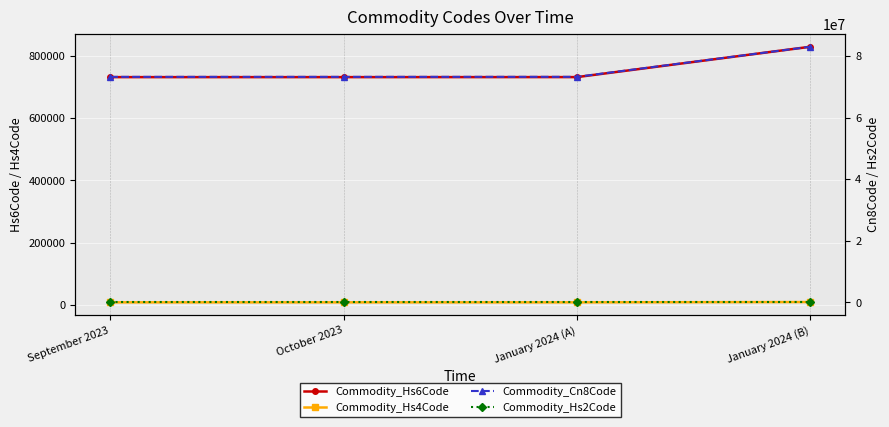

Is the value of Commodity_Cn8Code at January 2024 (A) greater than the value of Commodity_Hs4Code at September 2023?

Yes